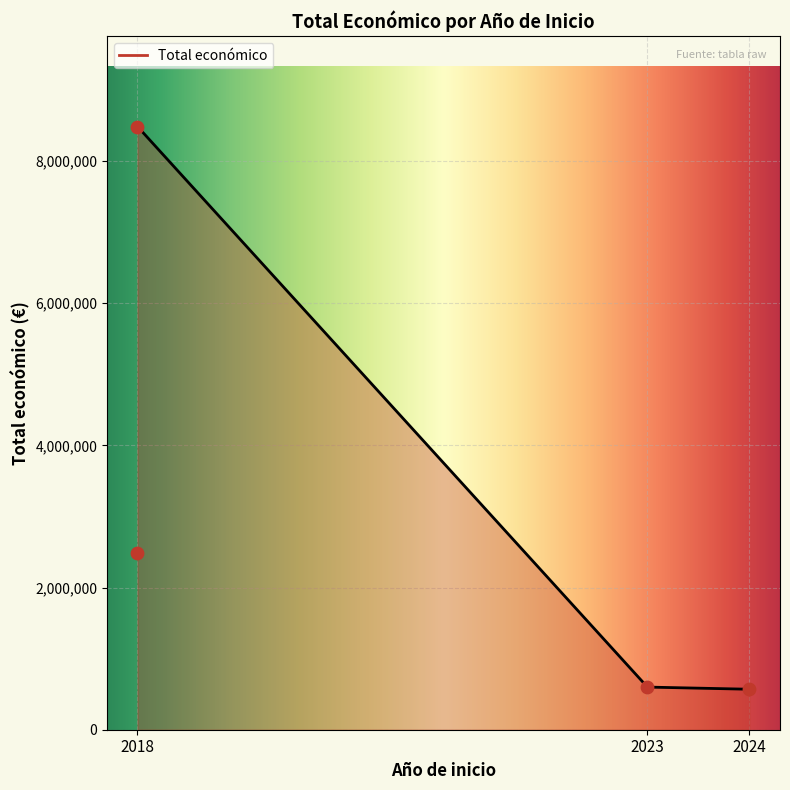

What is the change in value from 2018 to 2018?

-6001285